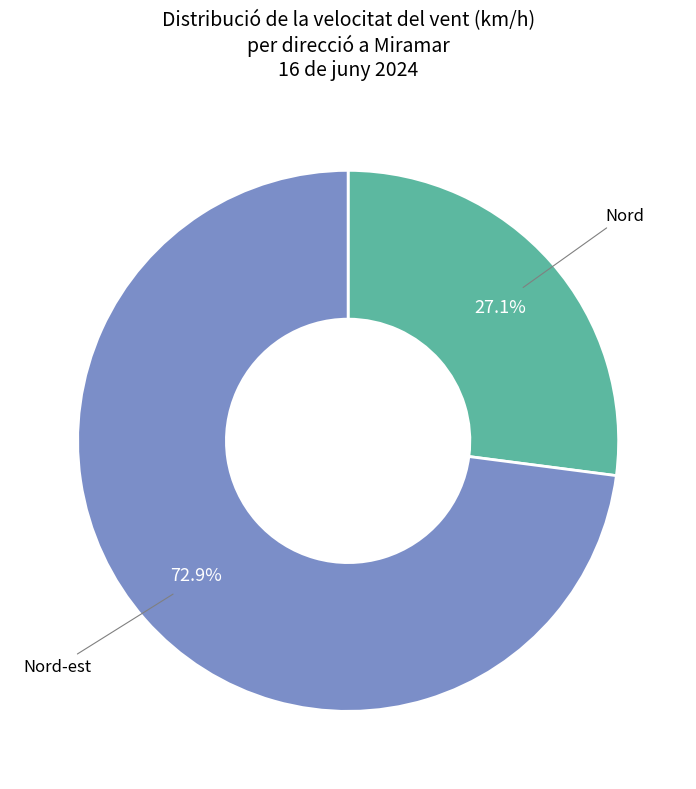

Count the number of slices in the pie.

2